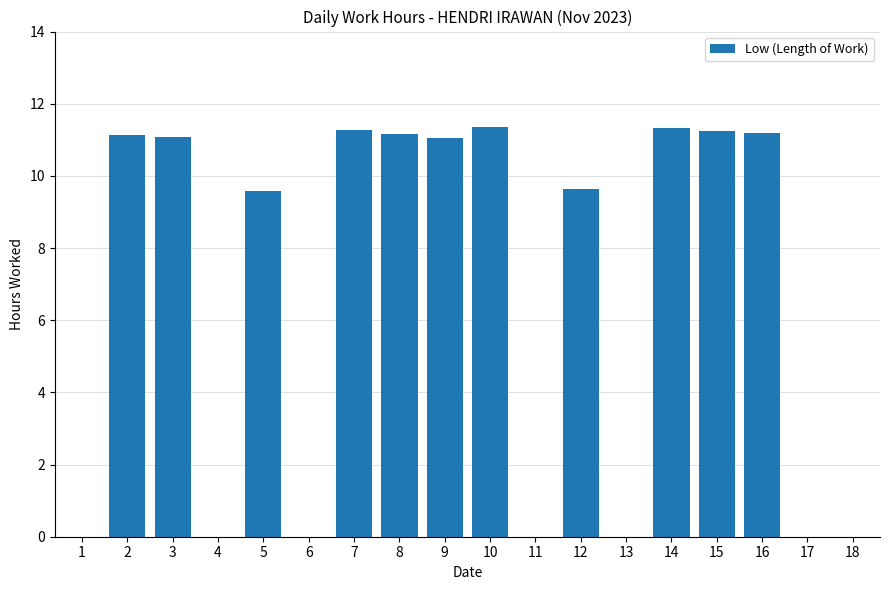

Count the number of values greater than 11.

9